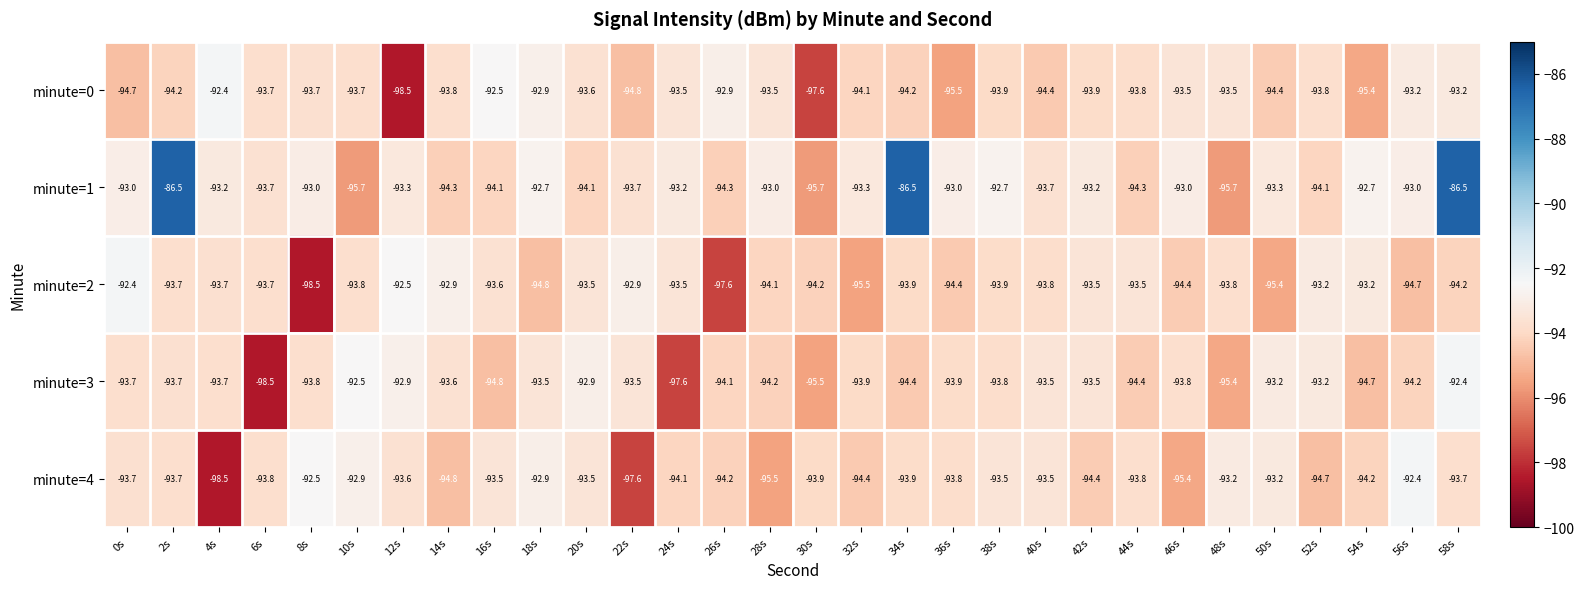

What is the difference between the maximum and minimum values in the minute=4 series?

6.1